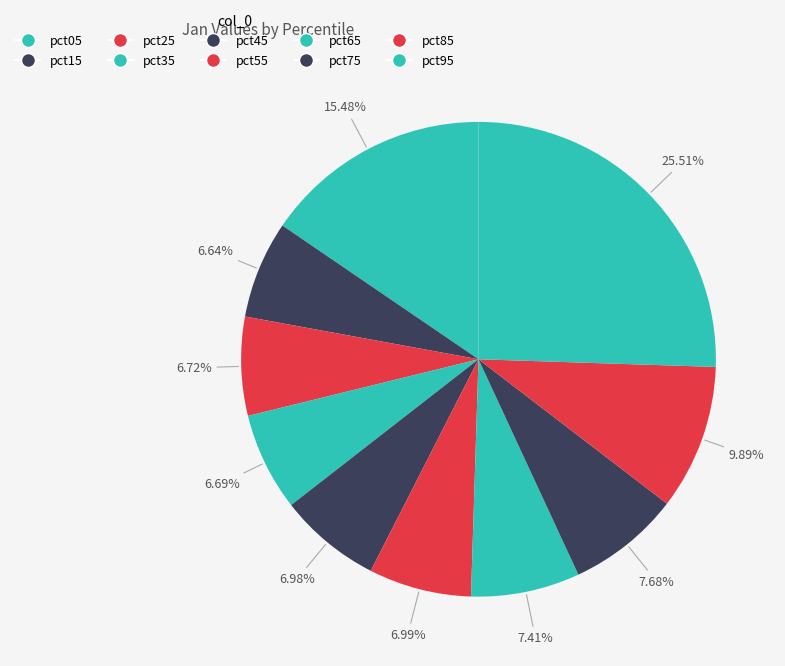

Which category has the smallest portion of the pie?

pct15